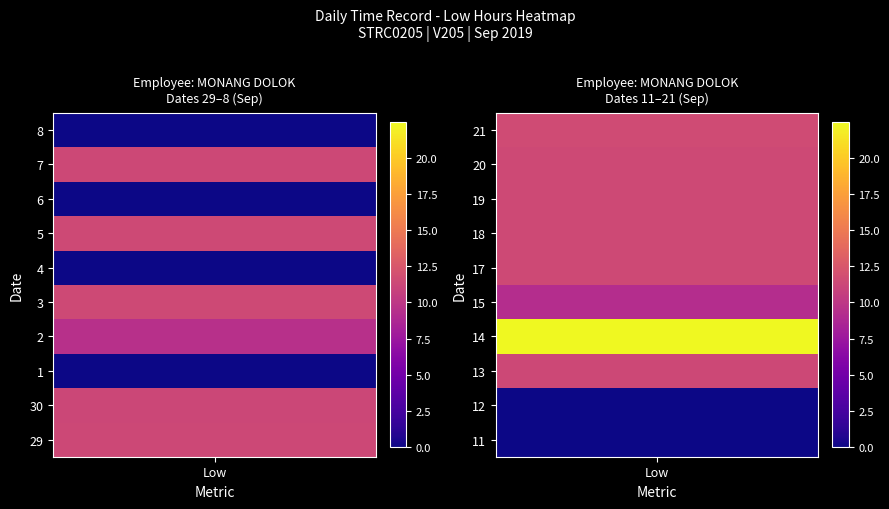

What is the average value of the 7 series?

1.6